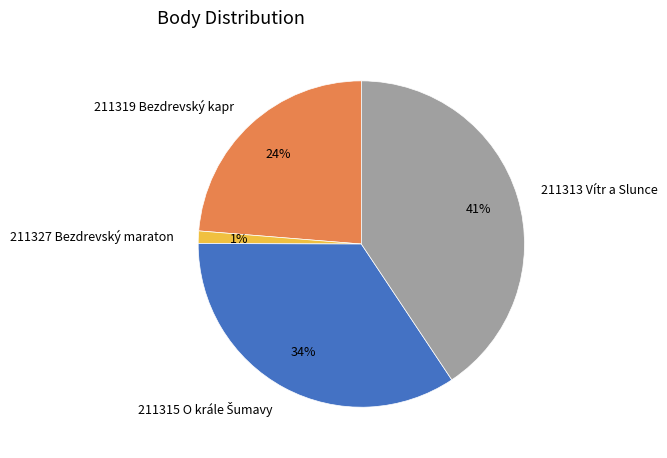

Count the number of slices in the pie.

4